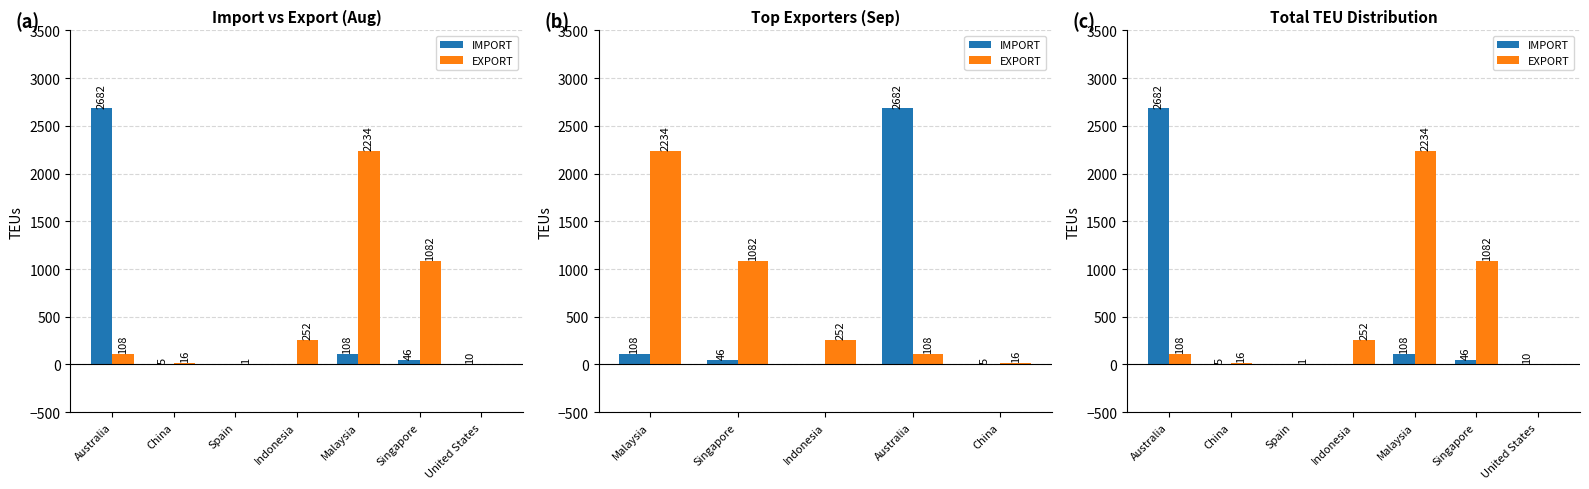

What is the label of the 5th bar from the left?

Malaysia